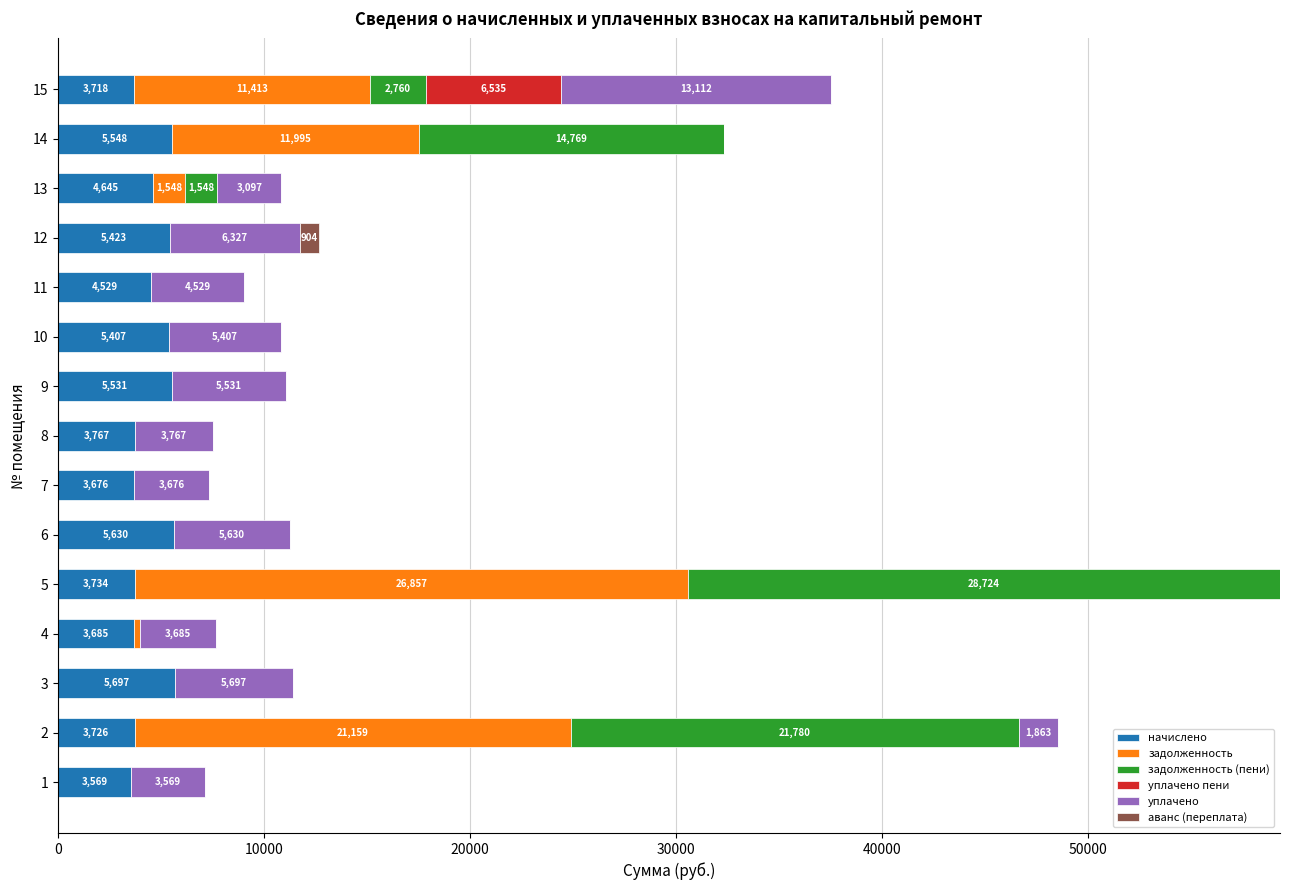

What is the total value across all series at 1?

7137.4